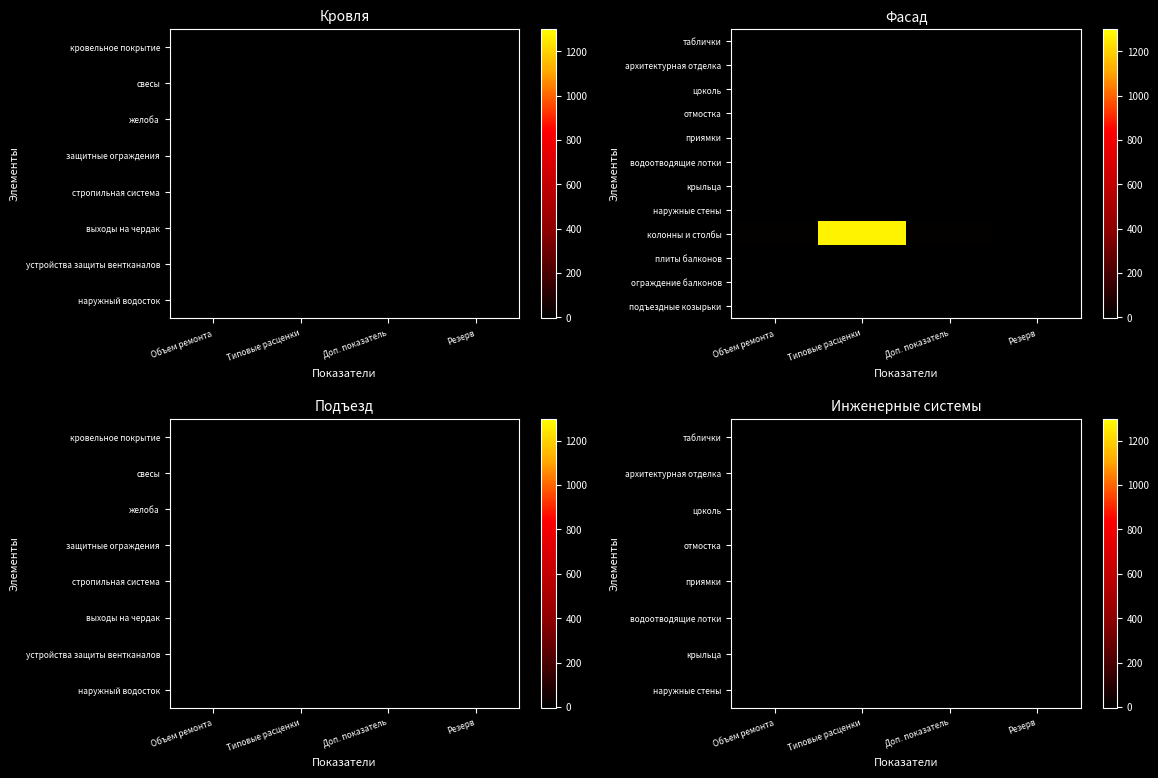

Is it true that цоколь equals 0 at Доп. показатель?

True